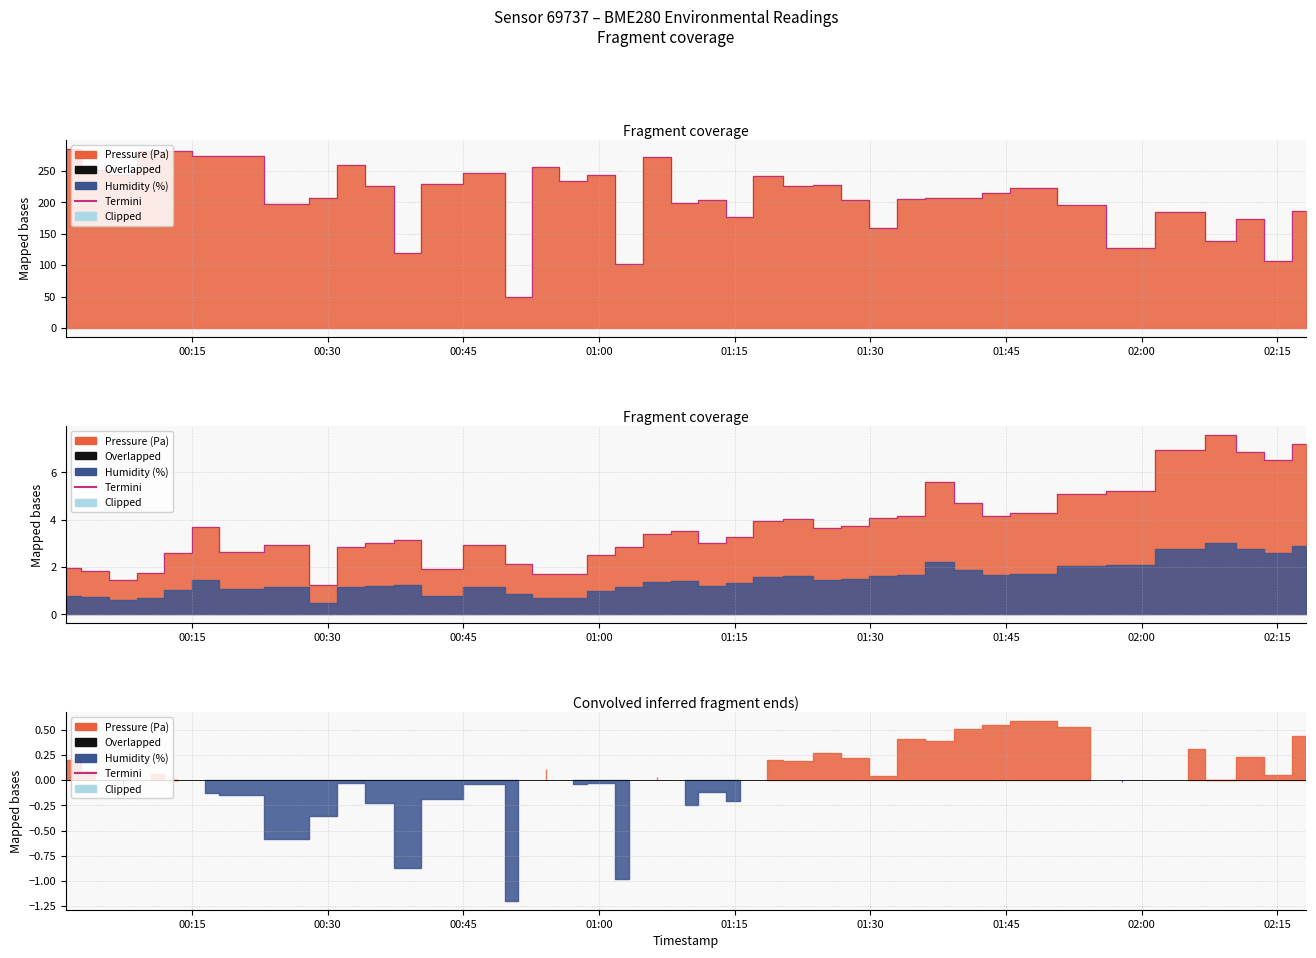

How many interior local valleys (lower than both neighbors) does the data have?

8